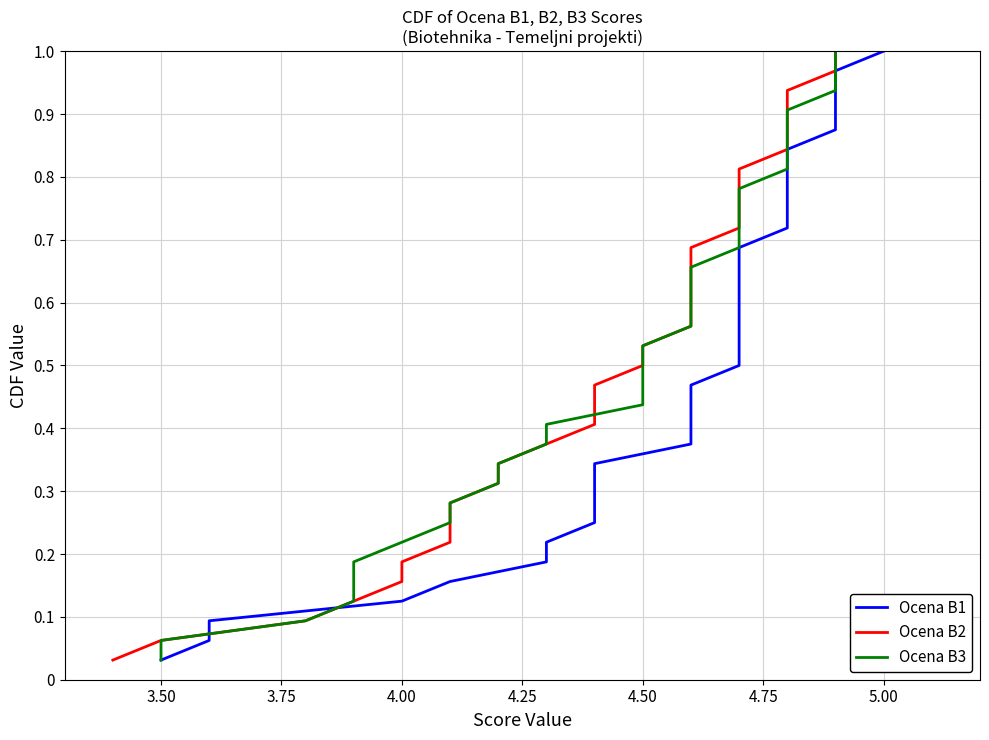

What are all the series names shown in the legend?

Ocena B1, Ocena B2, Ocena B3